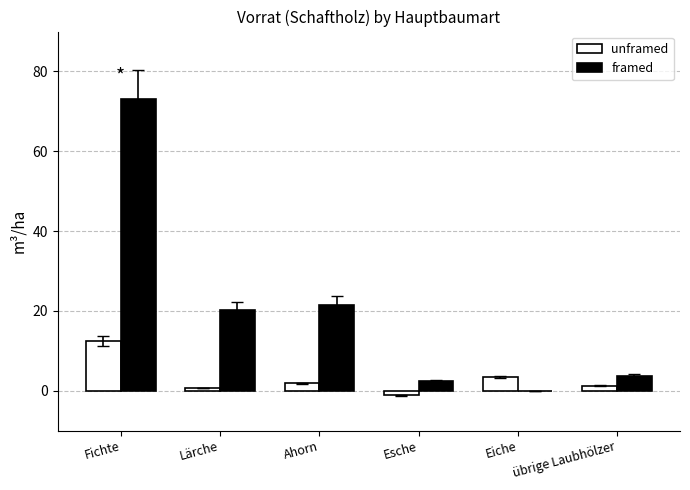

What is the sum of all unframed values?

18.4